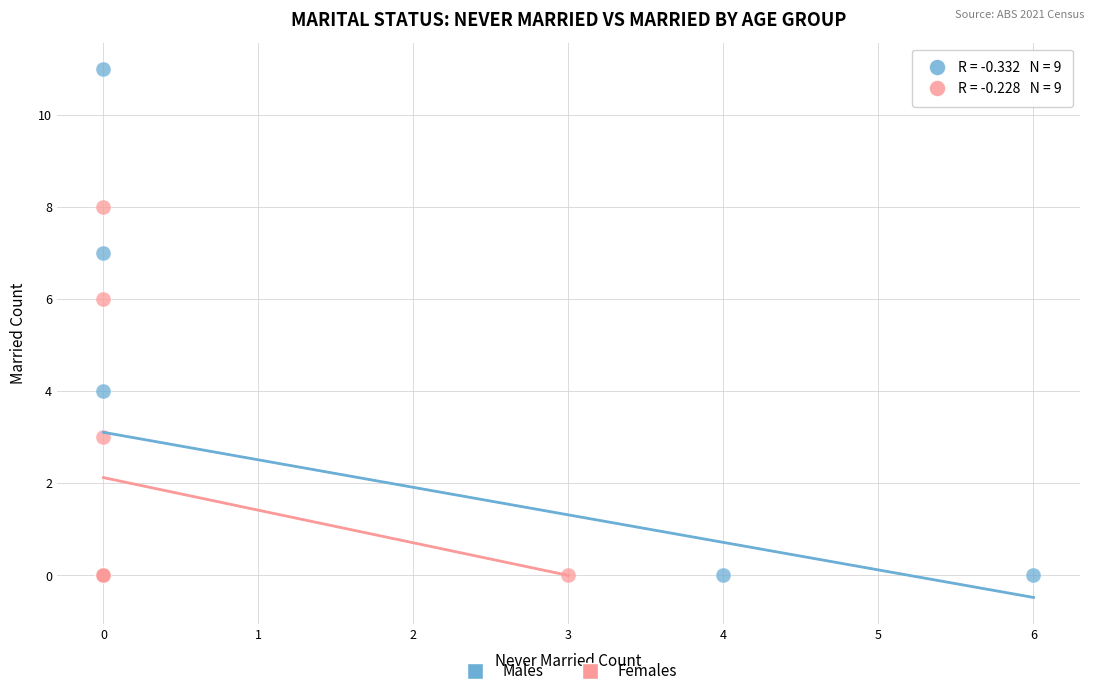

Which series has the widest spread of Y values?

Males